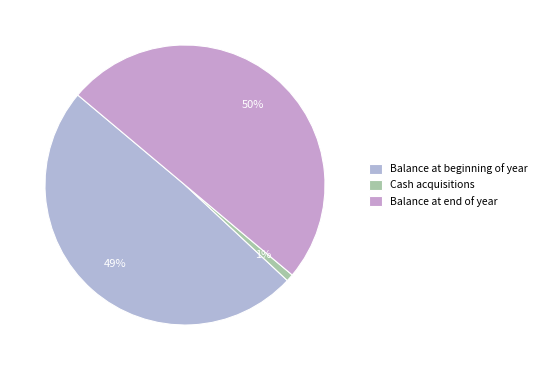

How many segments does this pie chart have?

3